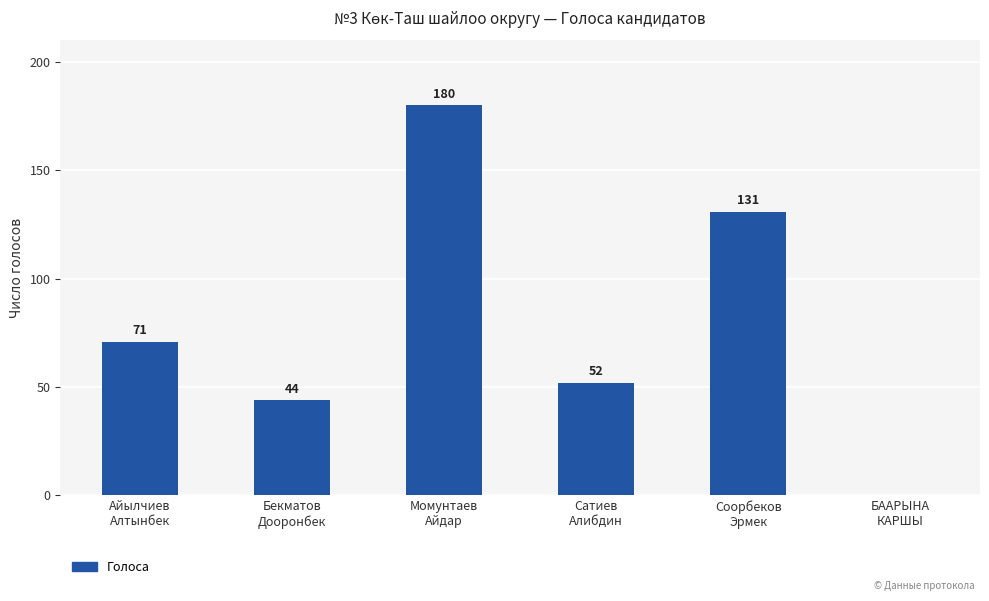

What is the maximum value shown in the chart?

180